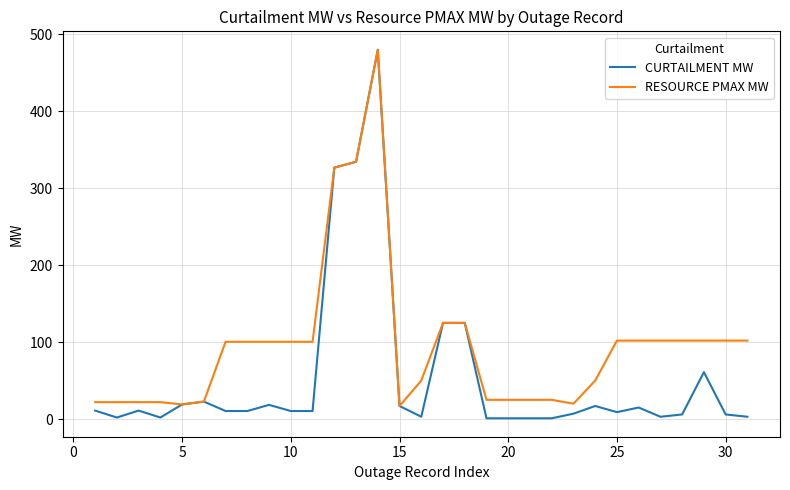

Count the number of data series in this chart.

2